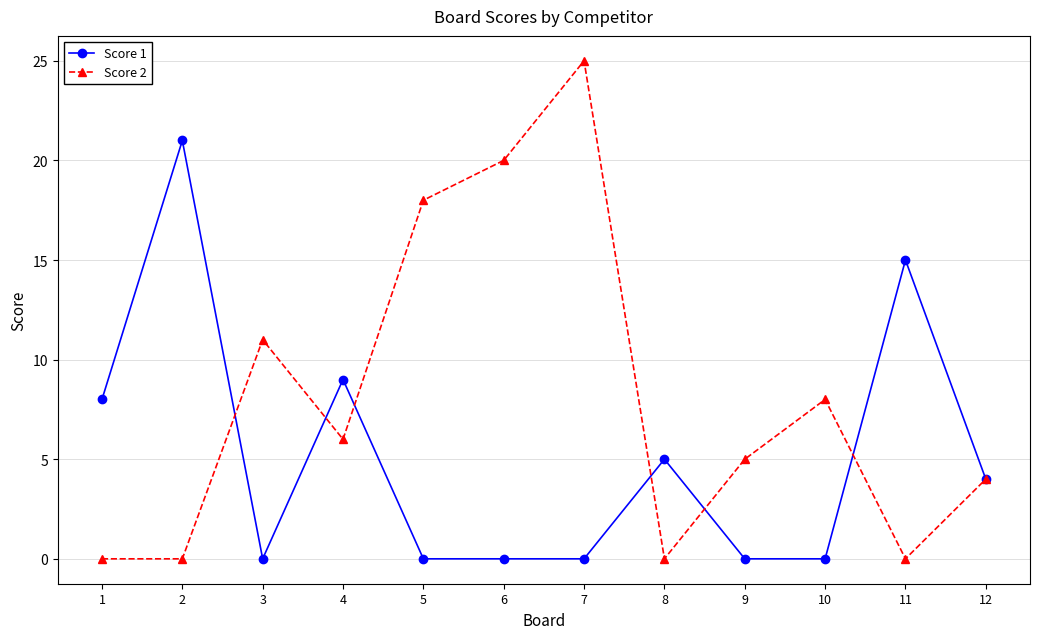

Does the chart display data point markers on the line(s)?

Yes